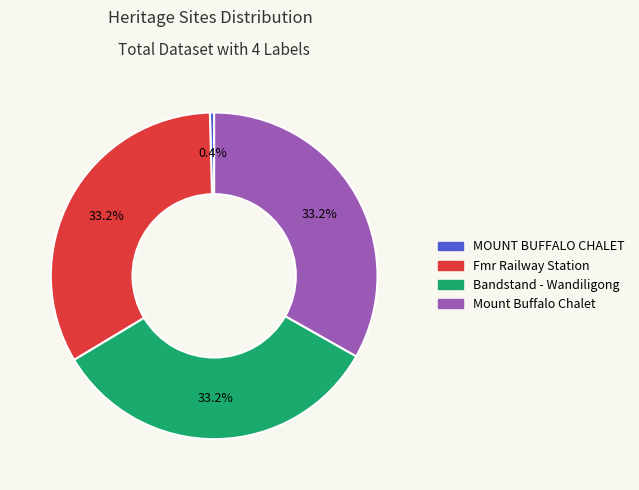

How many slices are in this pie chart?

4